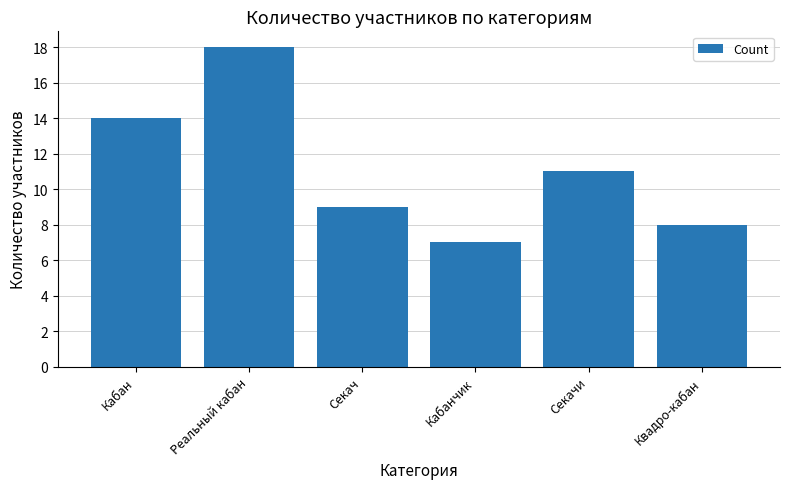

What is the label of the 2nd bar from the left?

Реальный кабан